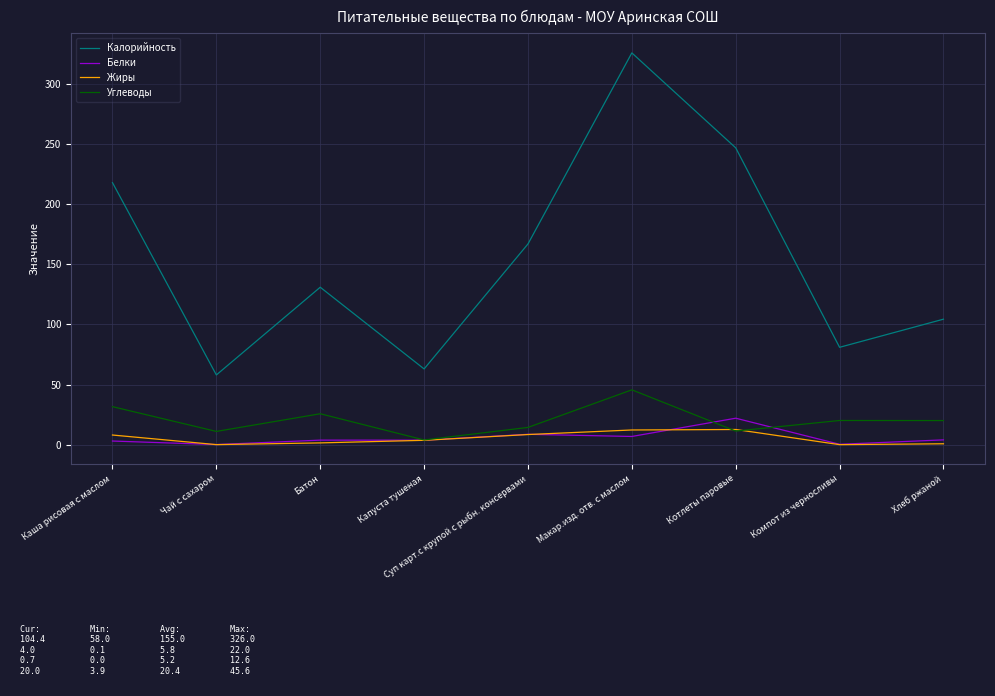

The value of Углеводы at Компот из черносливы is 20.1. True or false?

True